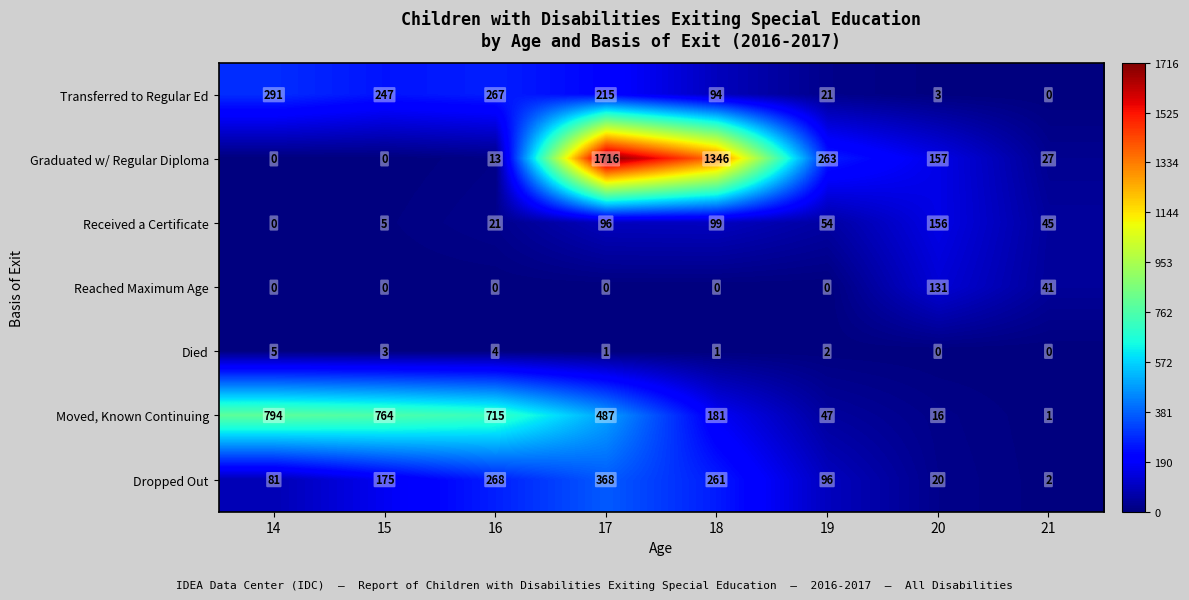

Rank the series at 19 from lowest to highest value.

Reached Maximum Age, Died, Transferred to Regular Ed, Moved, Known Continuing, Received a Certificate, Dropped Out, Graduated w/ Regular Diploma